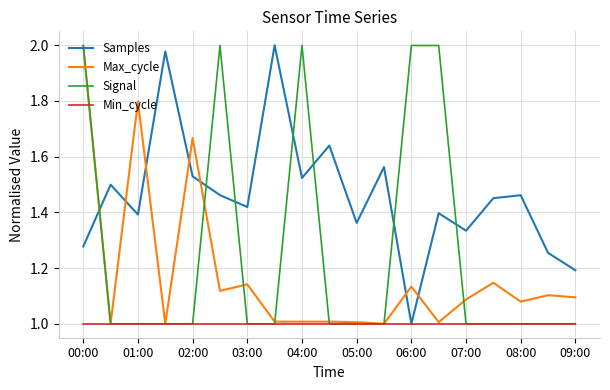

Which series has the largest total across all categories?

Samples